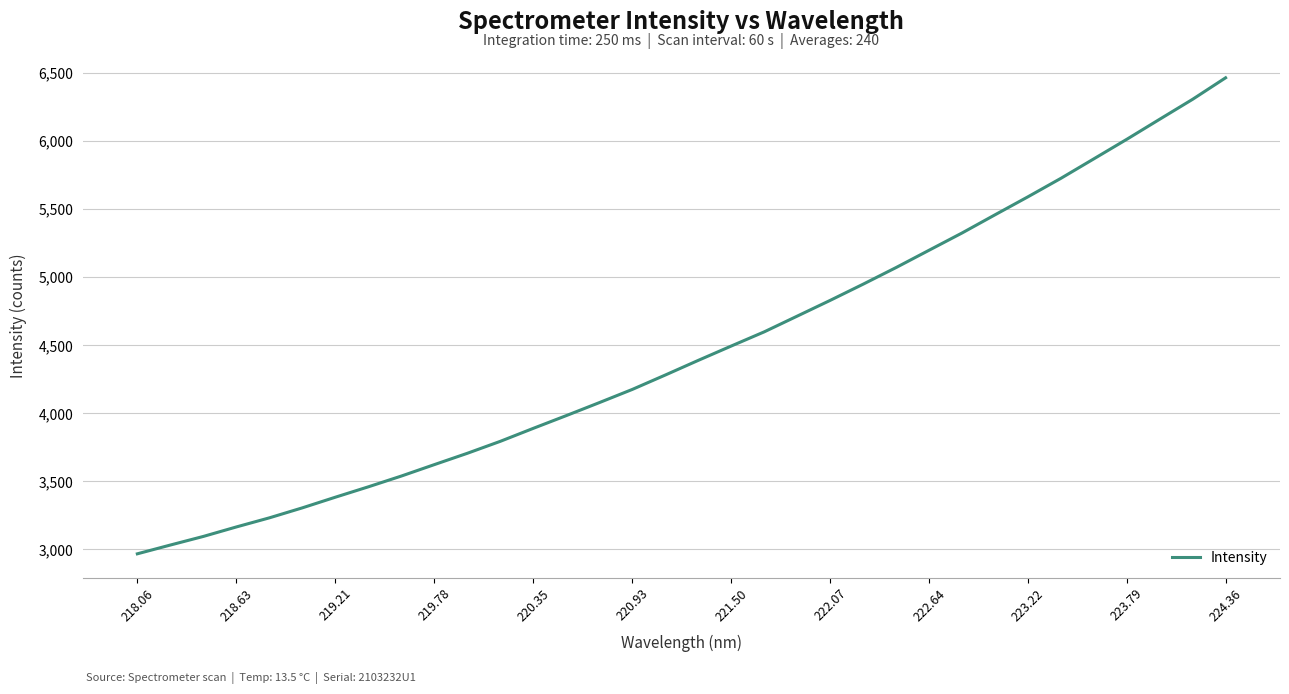

What is the difference between the maximum and minimum values?

3499.4